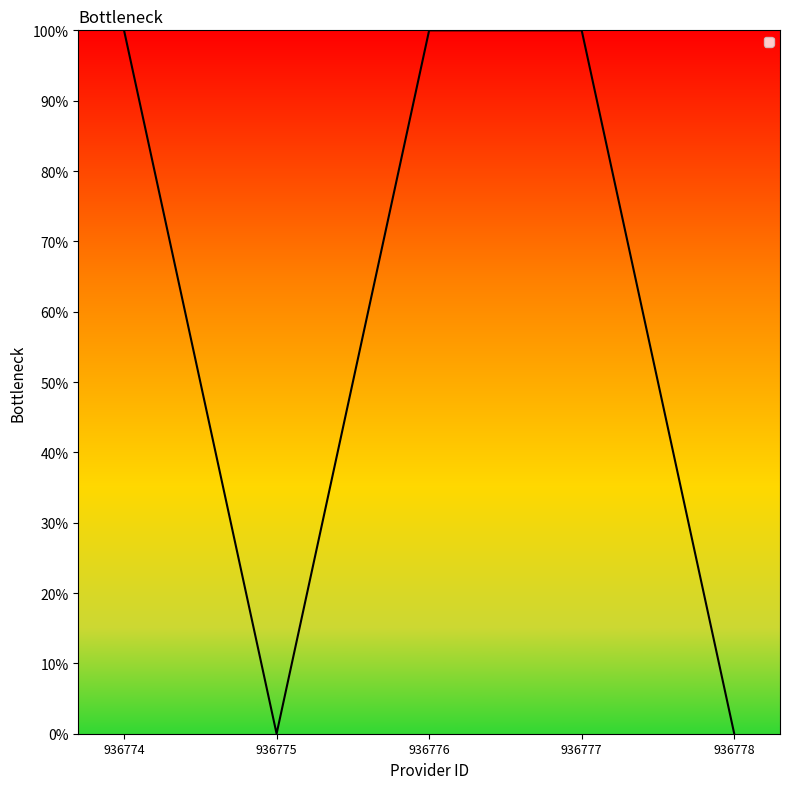

List the labels in order of value, smallest first.

936775, 936778, 936774, 936776, 936777